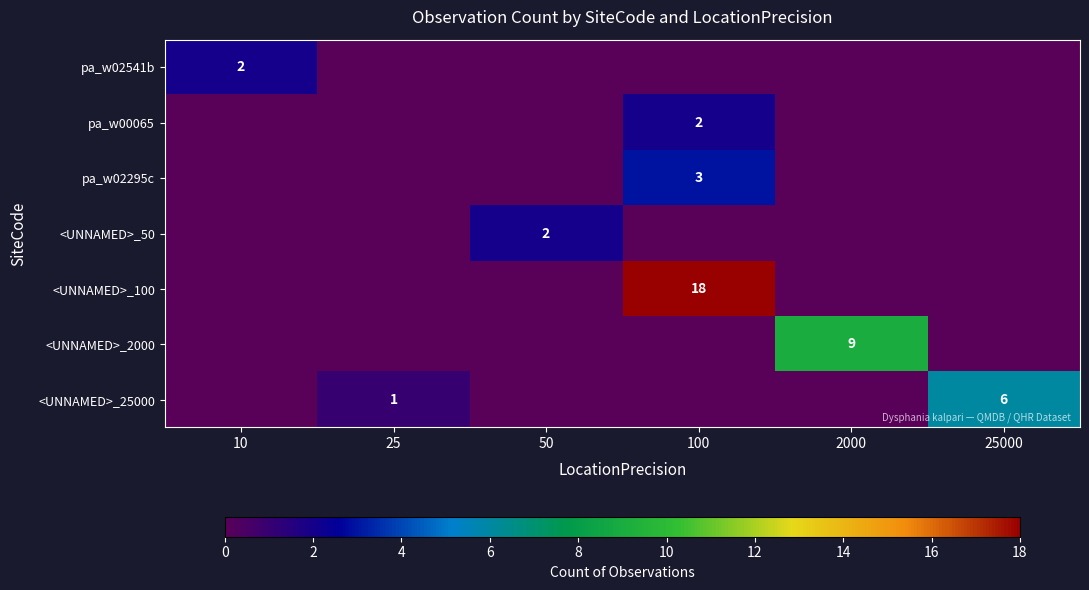

Is it true that <UNNAMED>_2000 equals 3 at 2000?

False